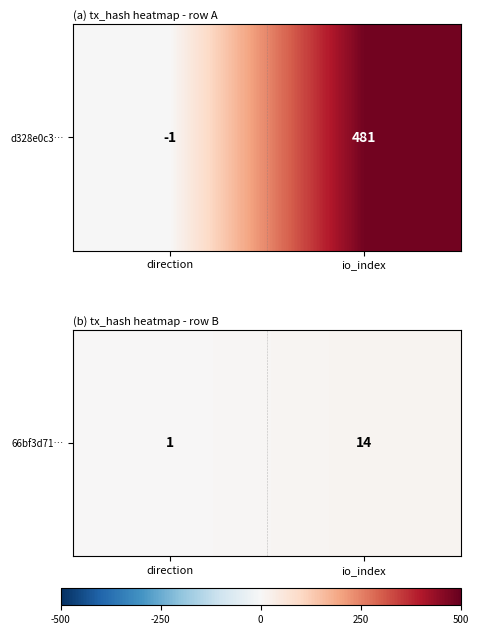

True or false: the data shows 14 at io_index.

True